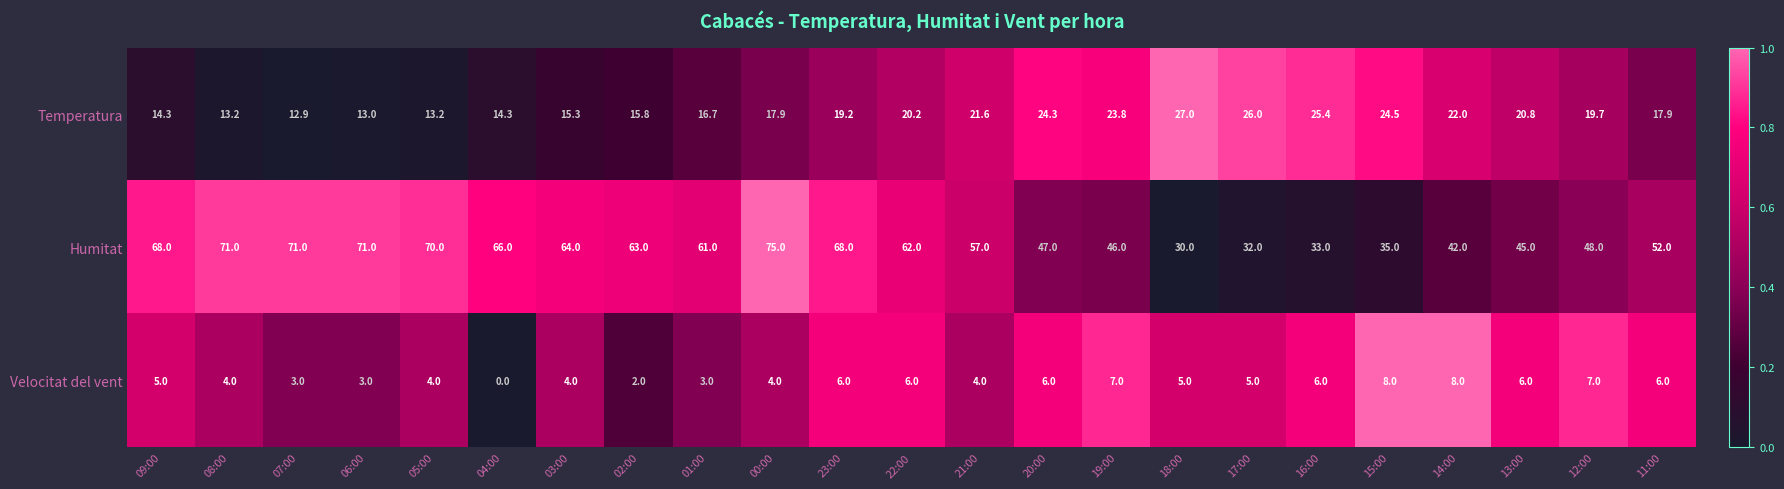

Between 07:00 and 04:00, which series saw the biggest shift?

Humitat